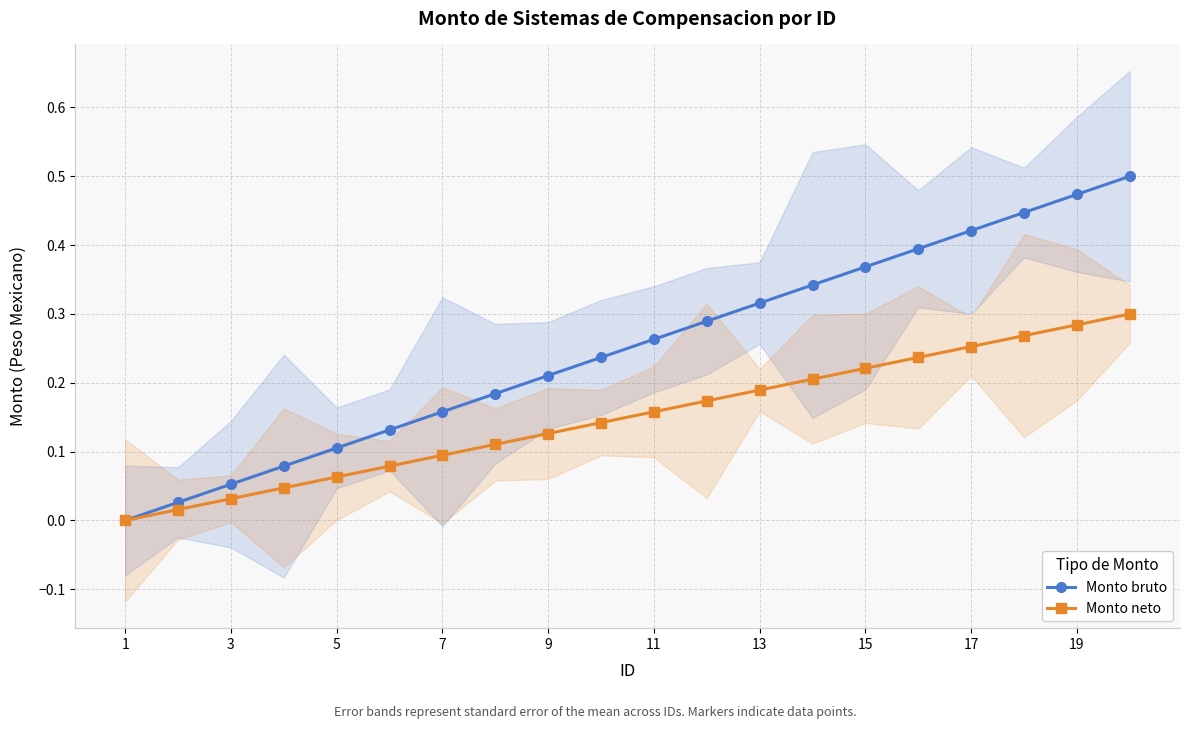

What is the difference between the maximum and minimum values in the Monto bruto series?

0.5